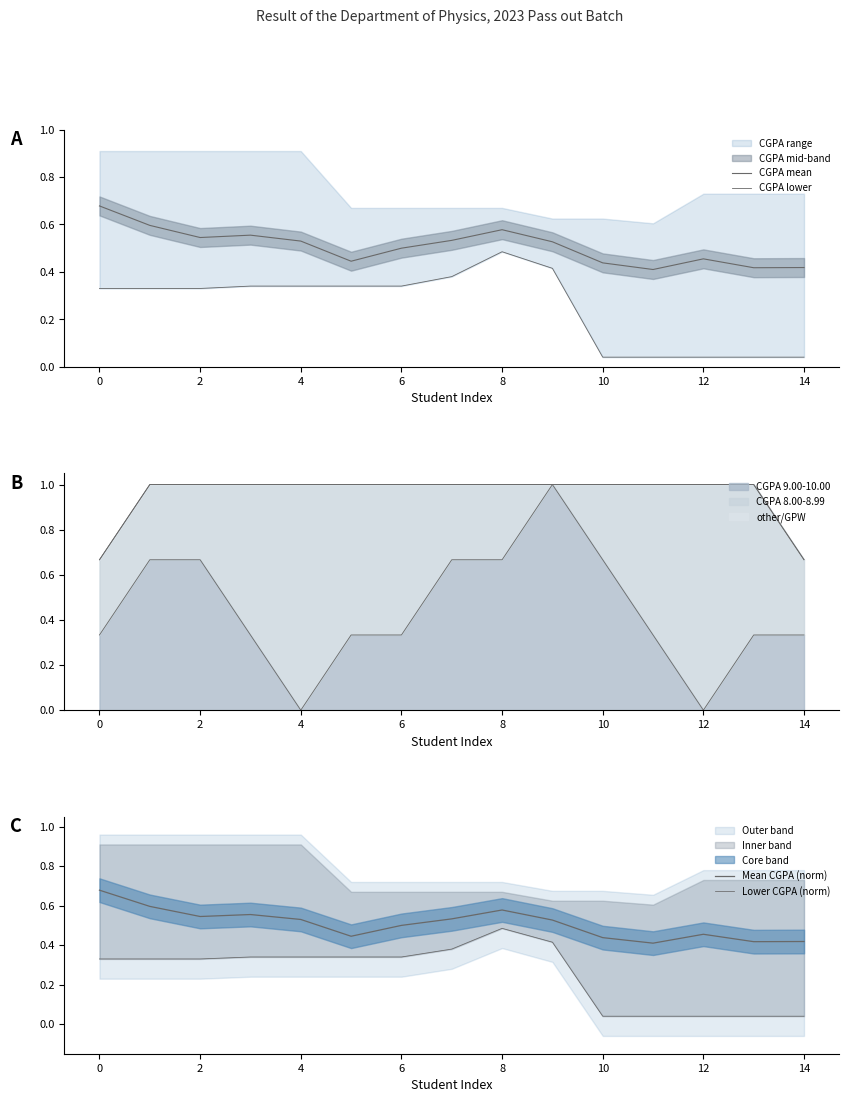

What is the highest value of the CGPA 9.00-10.00 series?

1.0